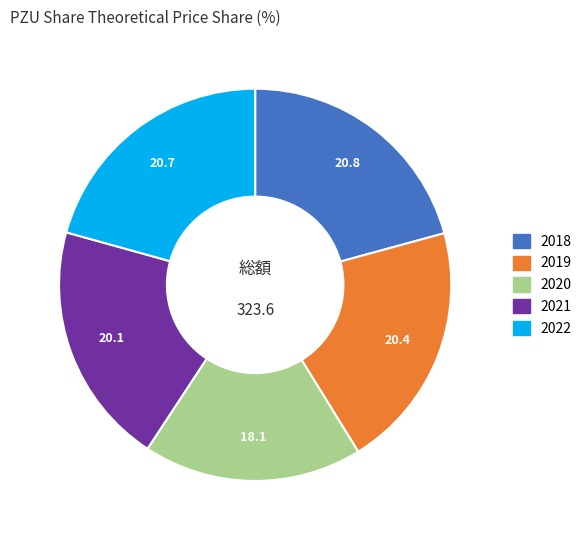

How many slices are in this pie chart?

5